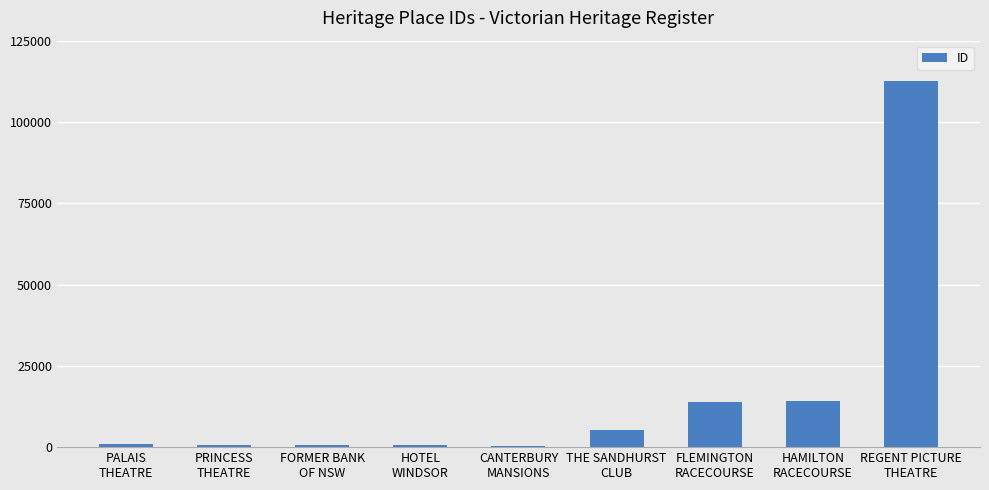

What is the maximum value shown in the chart?

112528